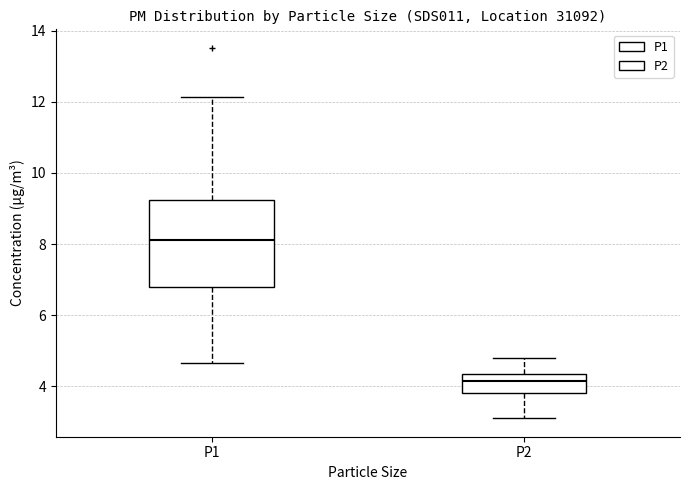

Which box's median line is the lowest?

P2